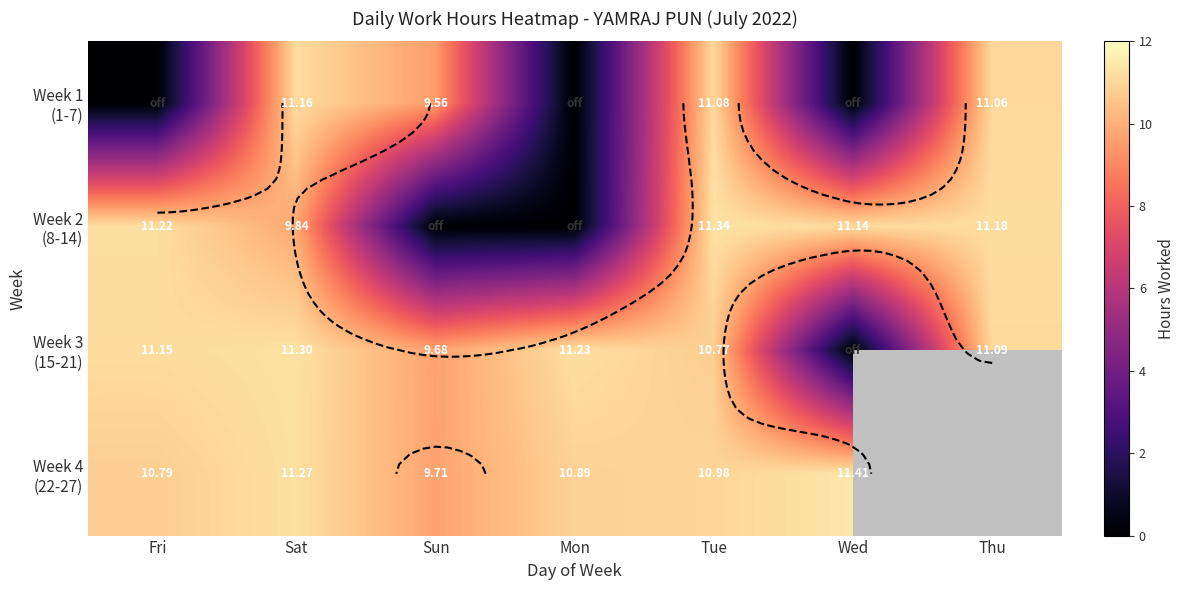

How many data points in Week 2 (8-14) are less than 11?

3